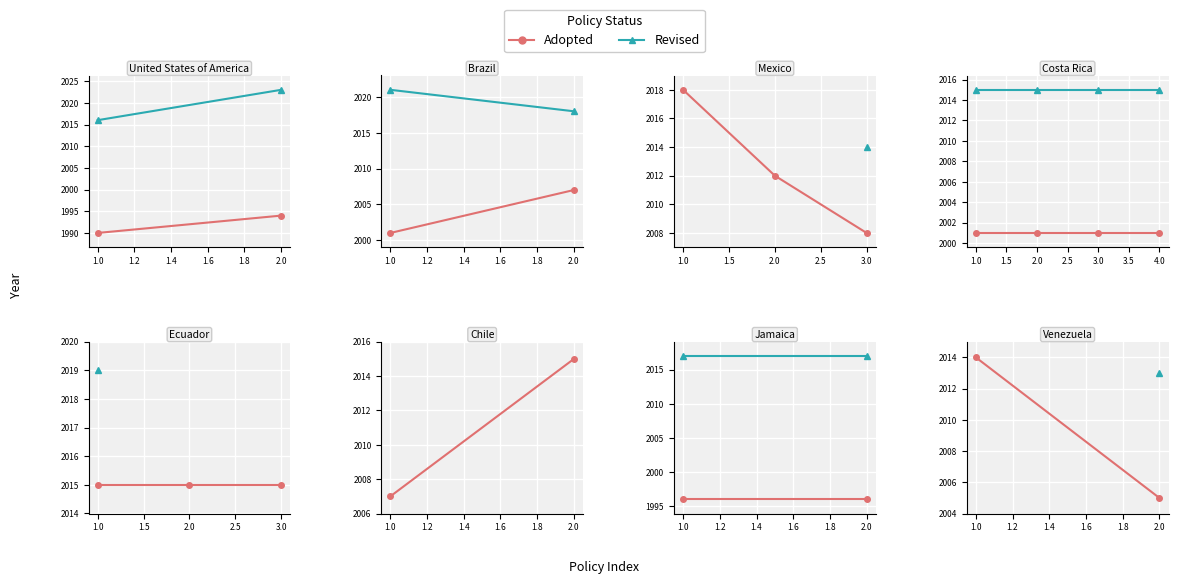

What is the average value?

2013